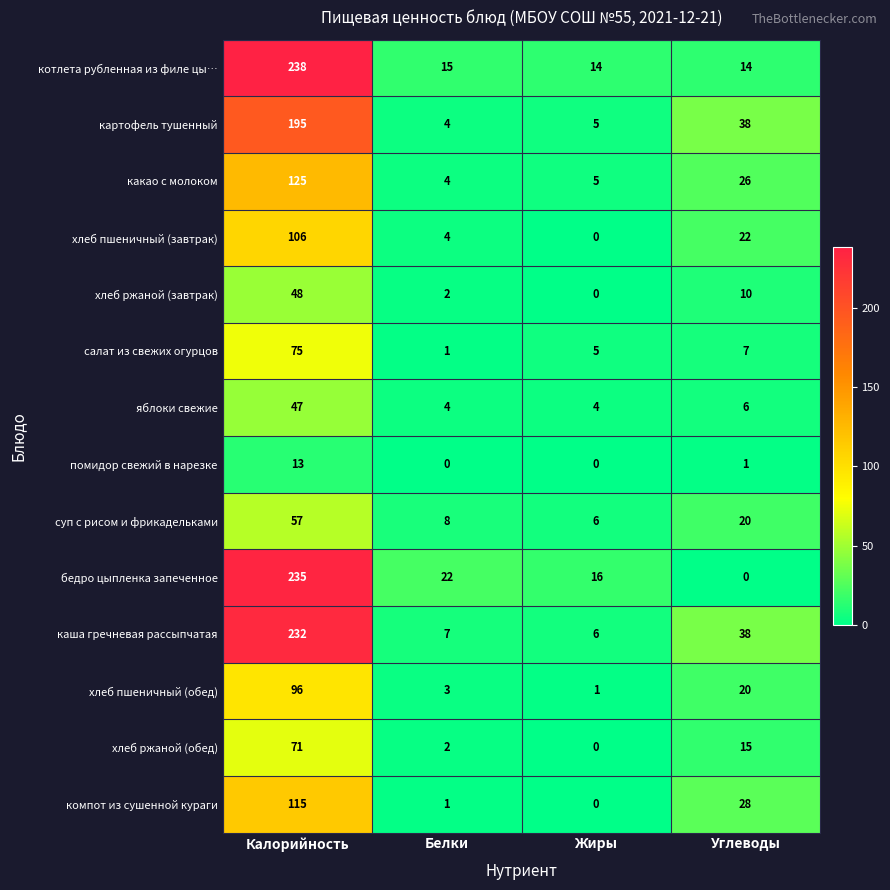

Which category has the highest value in the салат из свежих огурцов series?

Калорийность